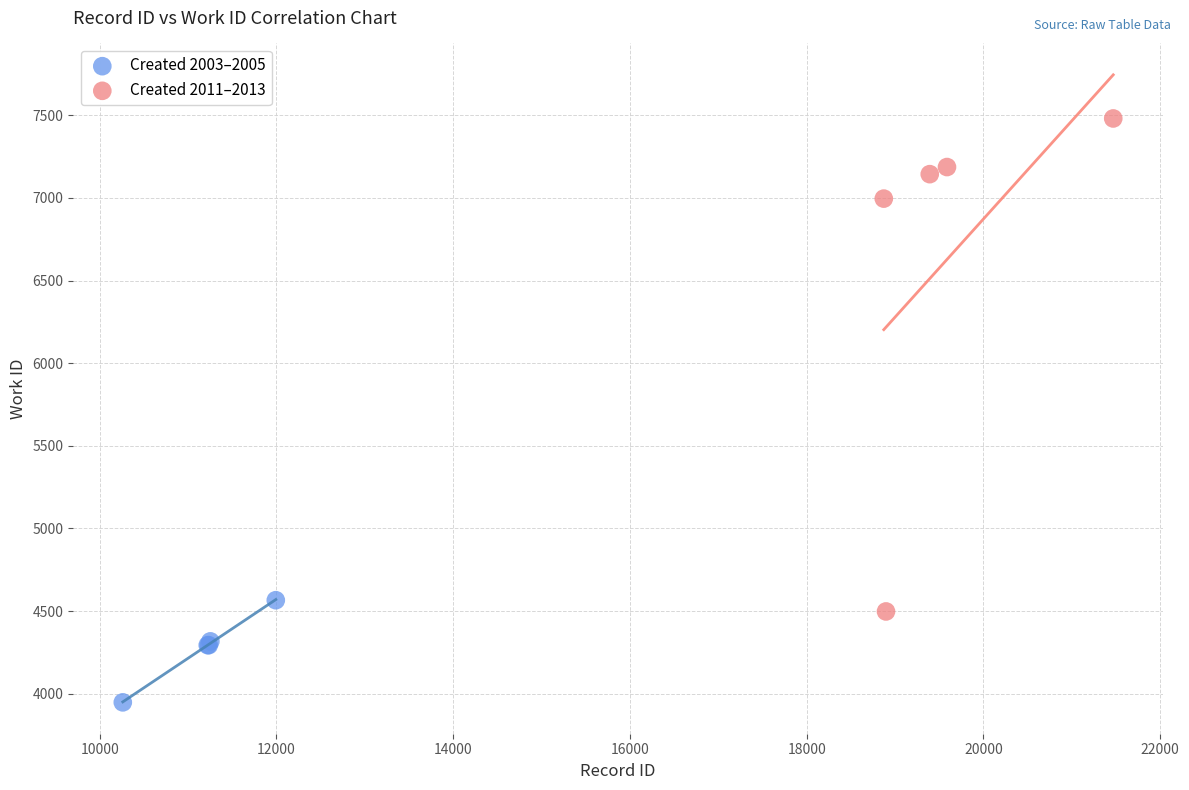

Which series has the largest Y range (max minus min)?

Created 2011–2013